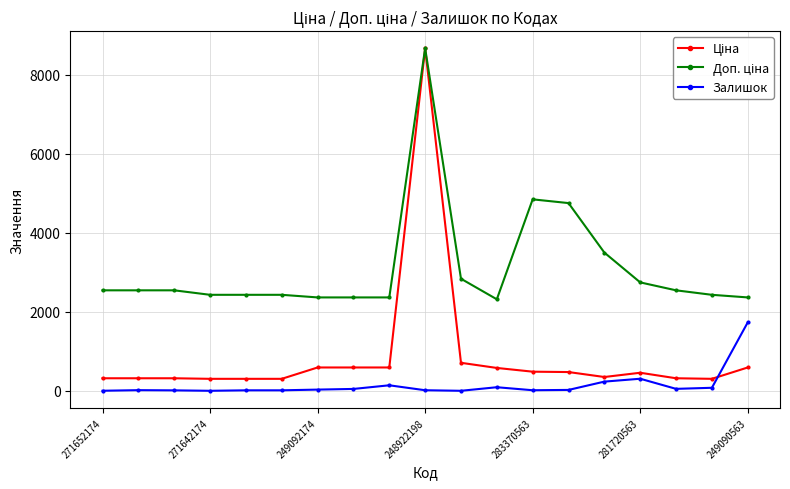

True or false: Залишок has more than 0 interior local peaks.

True